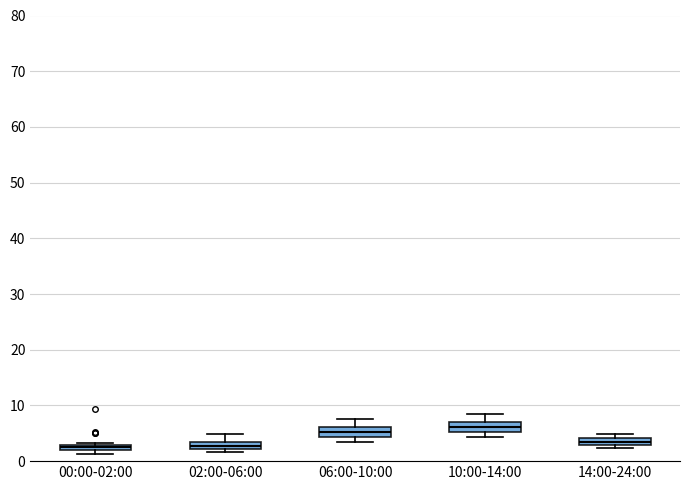

Where is the upper edge of the box for 06:00-10:00 on the y-axis? The values are not printed on the chart, so give them approximately, as read against the axis.

6